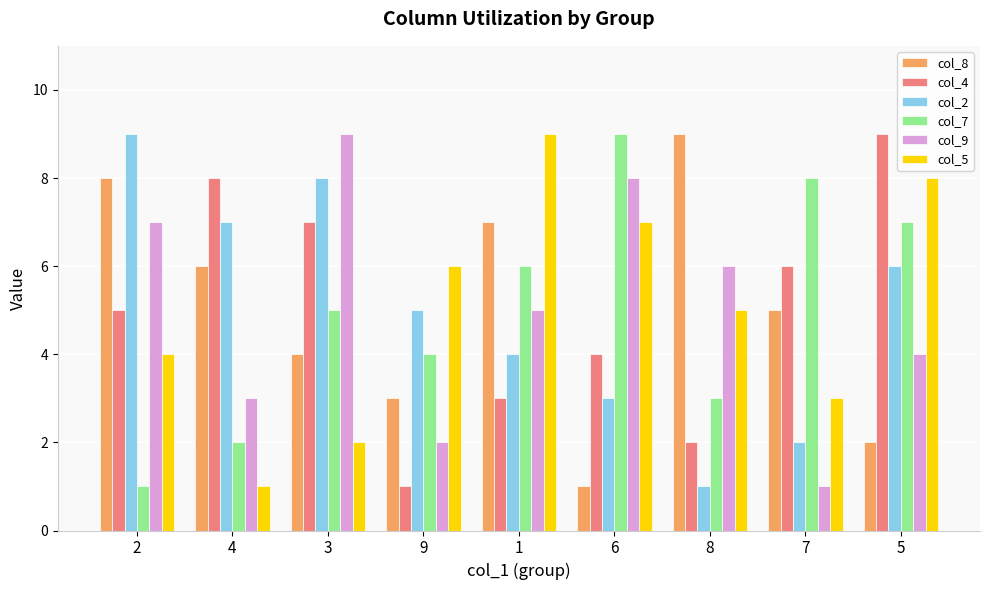

Reading right to left, extract all data points from this chart.

col_8: 5=2	7=5	8=9	6=1	1=7	9=3	3=4	4=6	2=8
col_4: 5=9	7=6	8=2	6=4	1=3	9=1	3=7	4=8	2=5
col_2: 5=6	7=2	8=1	6=3	1=4	9=5	3=8	4=7	2=9
col_7: 5=7	7=8	8=3	6=9	1=6	9=4	3=5	4=2	2=1
col_9: 5=4	7=1	8=6	6=8	1=5	9=2	3=9	4=3	2=7
col_5: 5=8	7=3	8=5	6=7	1=9	9=6	3=2	4=1	2=4